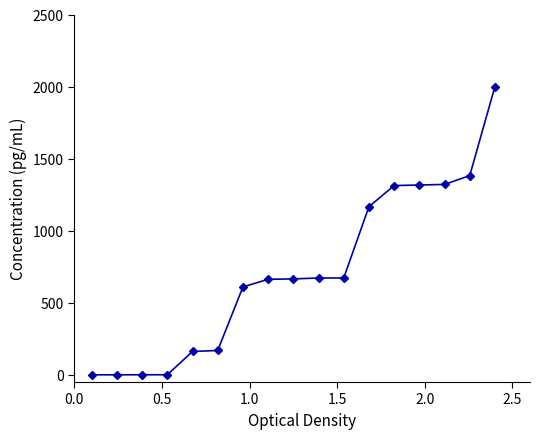

What is the value of the 7th point from the left?

609.7